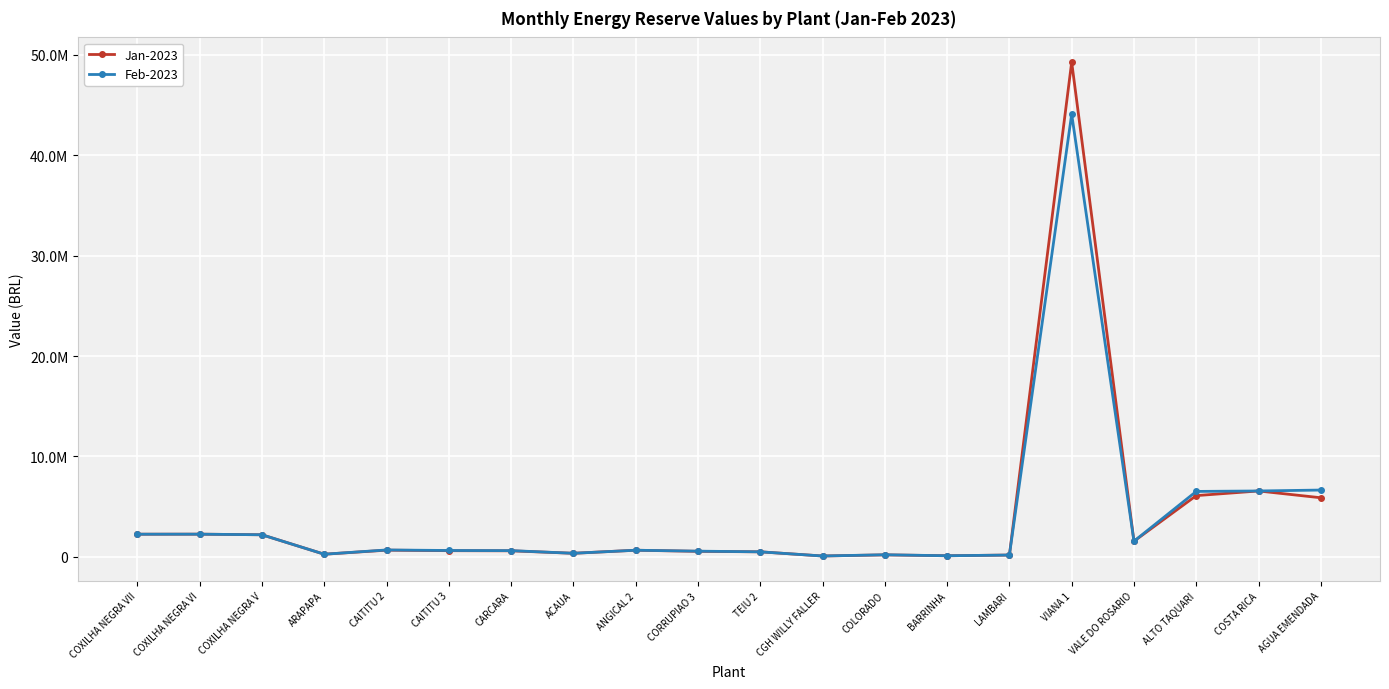

Where do Feb-2023 and Jan-2023 first cross each other?

VIANA 1 and VALE DO ROSARIO